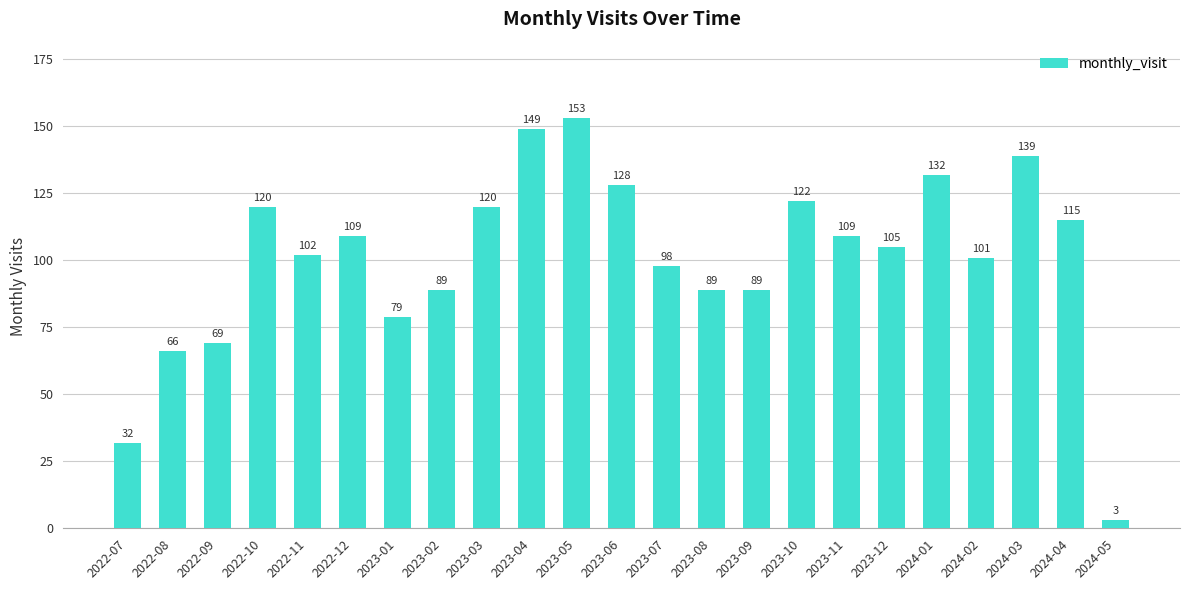

The chart shows a value of 109 at 2023-11. True or false?

True